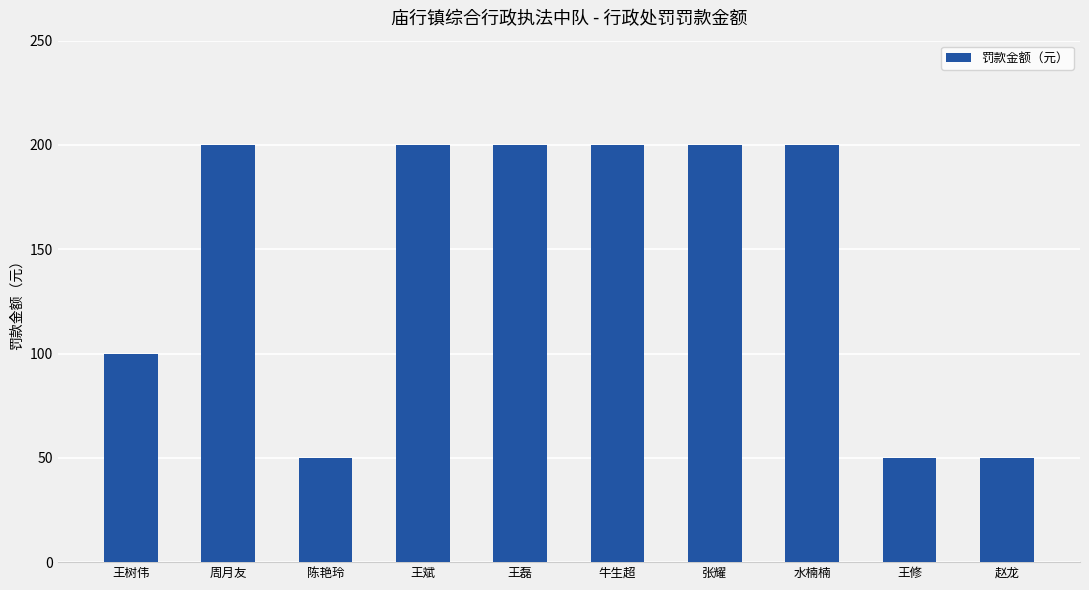

The value at 陈艳玲 is 50. True or false?

True